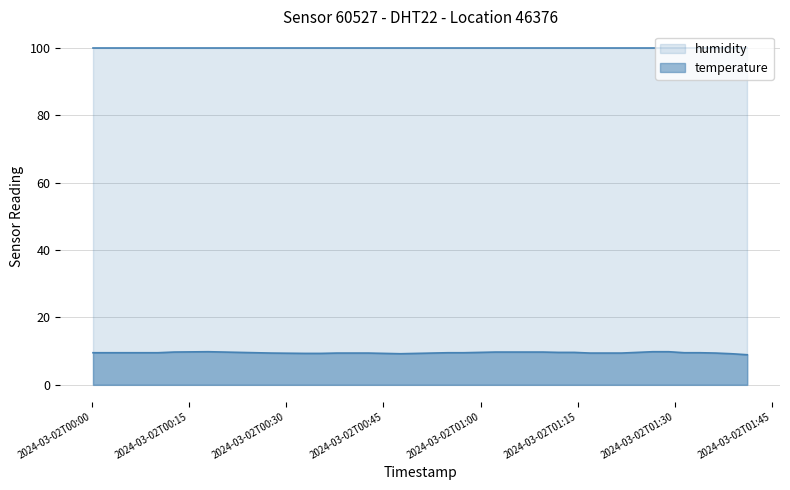

How many lines are shown in the chart?

2